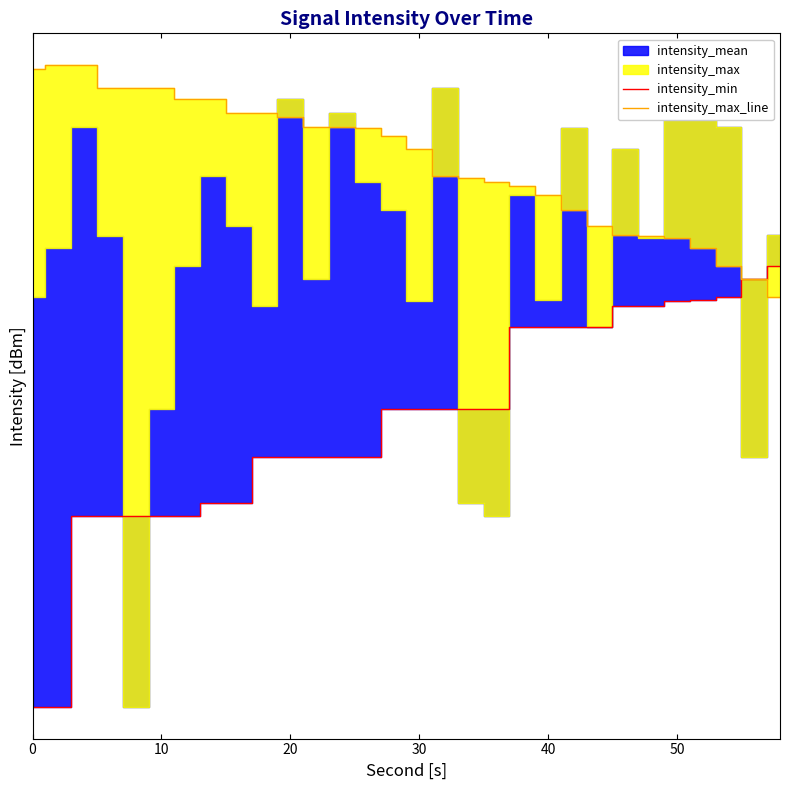

What is the highest value of the intensity_max_line series?

-114.8